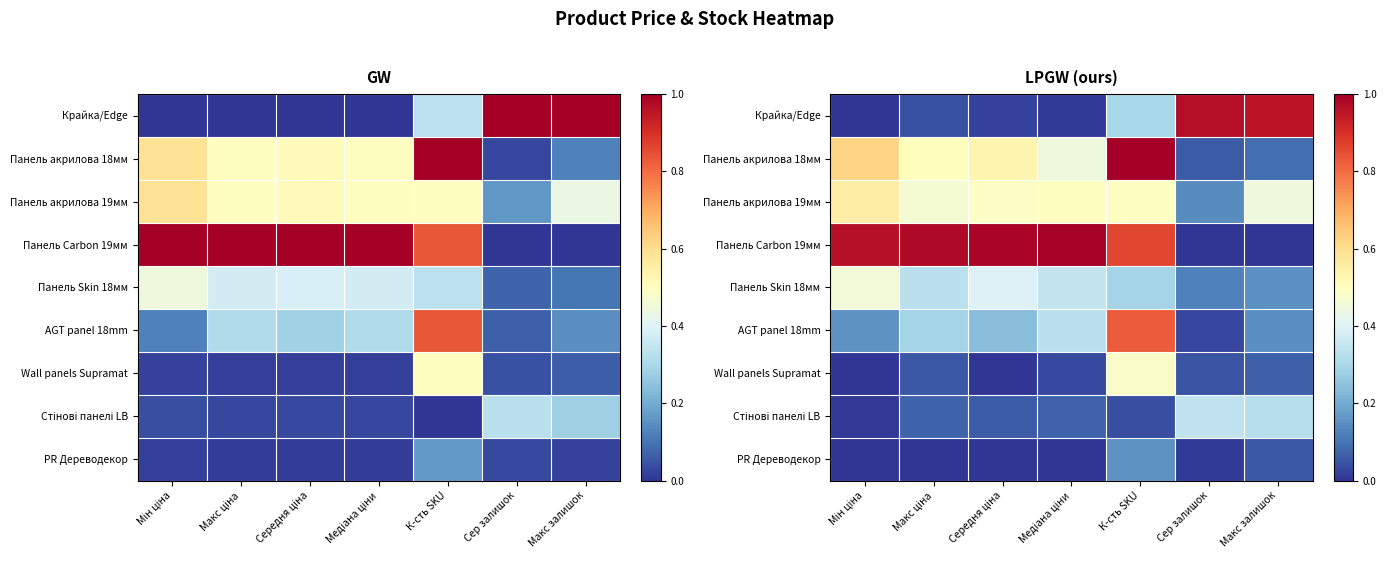

Which category has the highest value across all series?

К-сть SKU